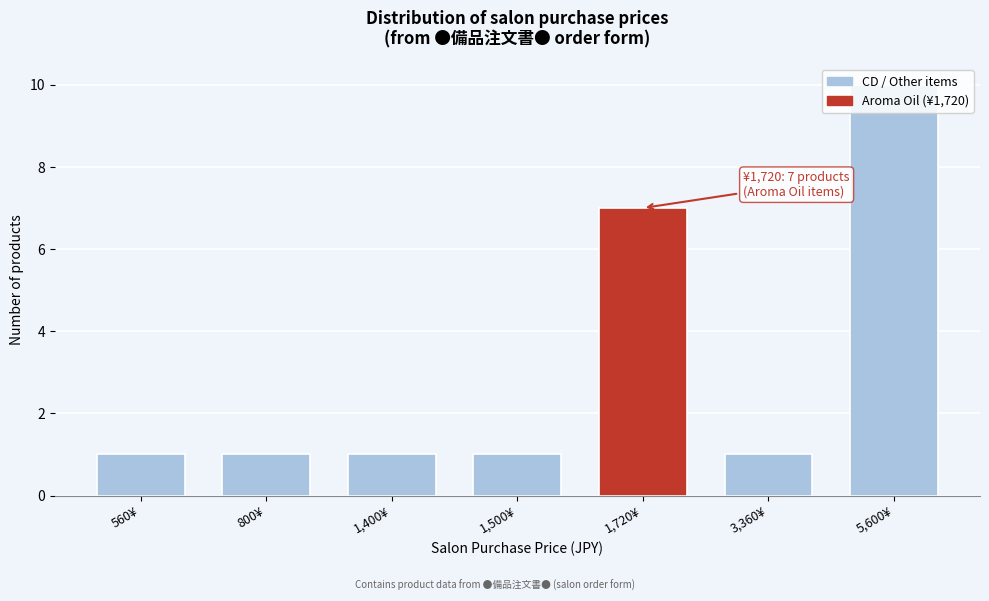

What is the average value?

3